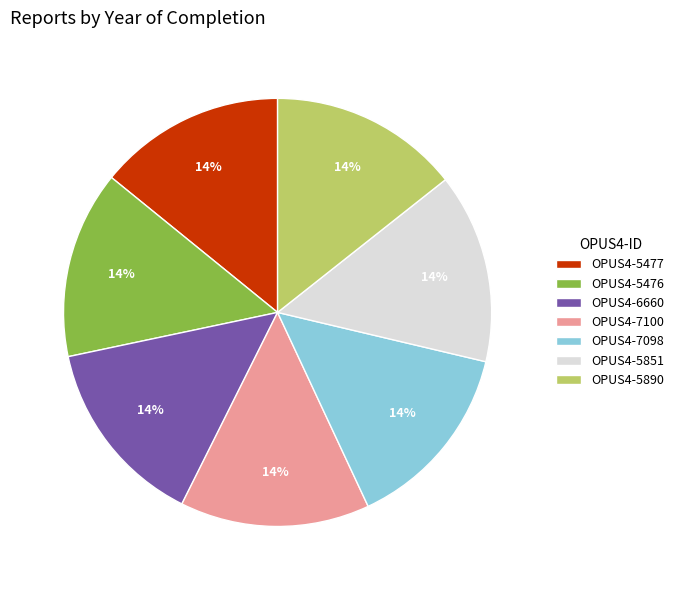

To the nearest percent, what percentage of the pie is OPUS4-5477?

14%